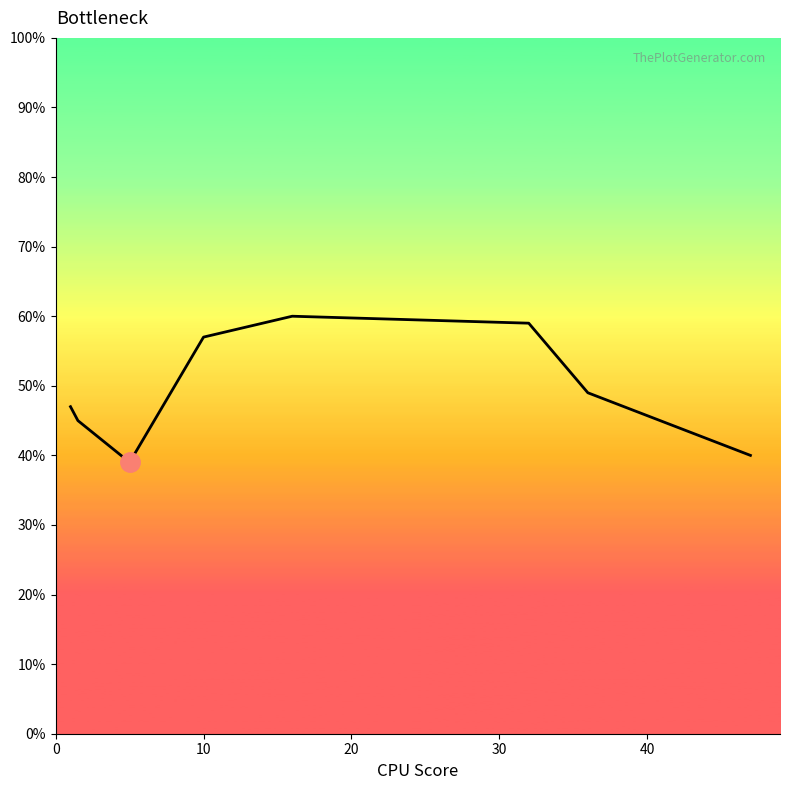

What is the smallest value displayed?

39